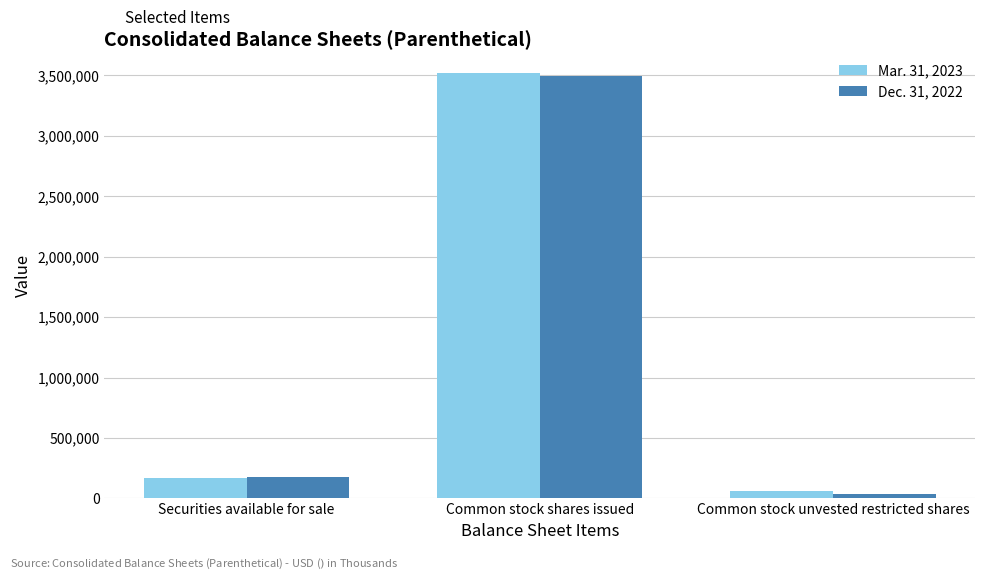

Reading left to right, what are all the values shown in this chart?

Mar. 31, 2023: Securities available for sale=171021	Common stock shares issued=3522431	Common stock unvested restricted shares=62409
Dec. 31, 2022: Securities available for sale=175059	Common stock shares issued=3490086	Common stock unvested restricted shares=38780